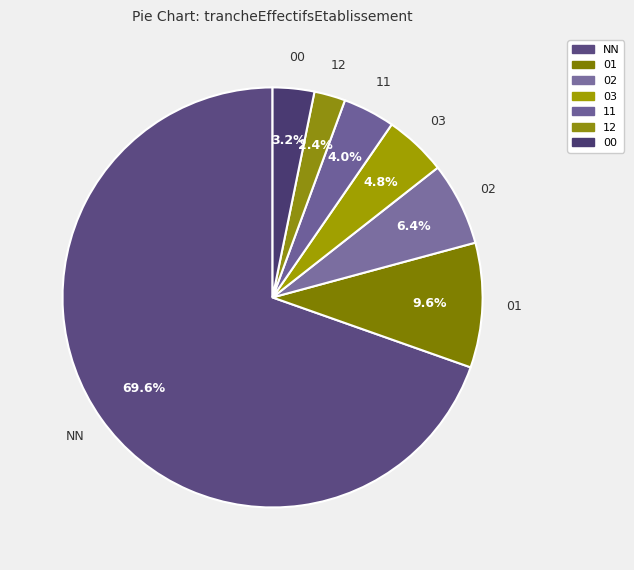

To the nearest percent, what portion does 01 represent?

10%